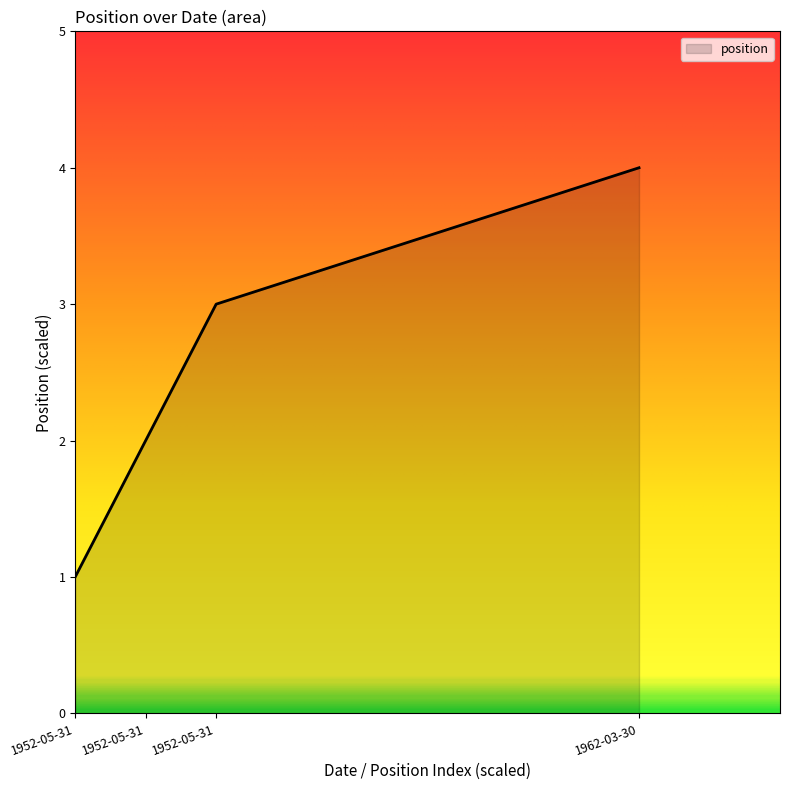

Does the chart have visible grid lines?

No